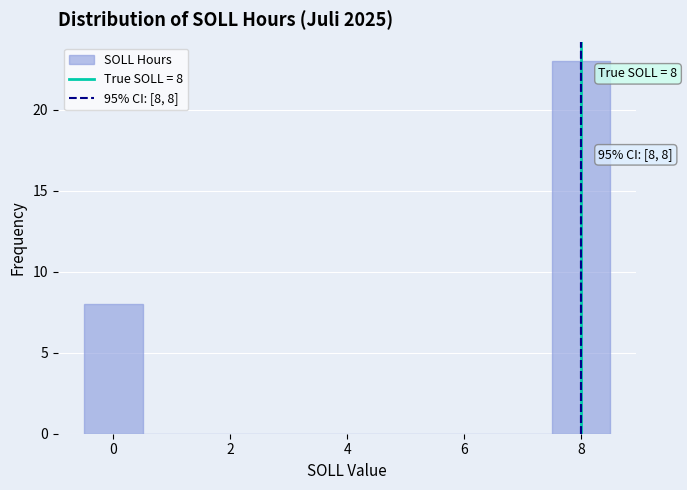

Over which range of the x-axis is the bar tallest?

7.5 to 8.5